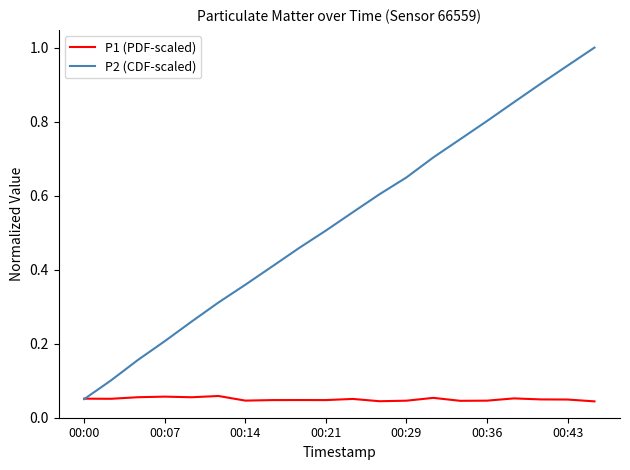

Which series has the widest spread of values?

P2 (CDF-scaled)